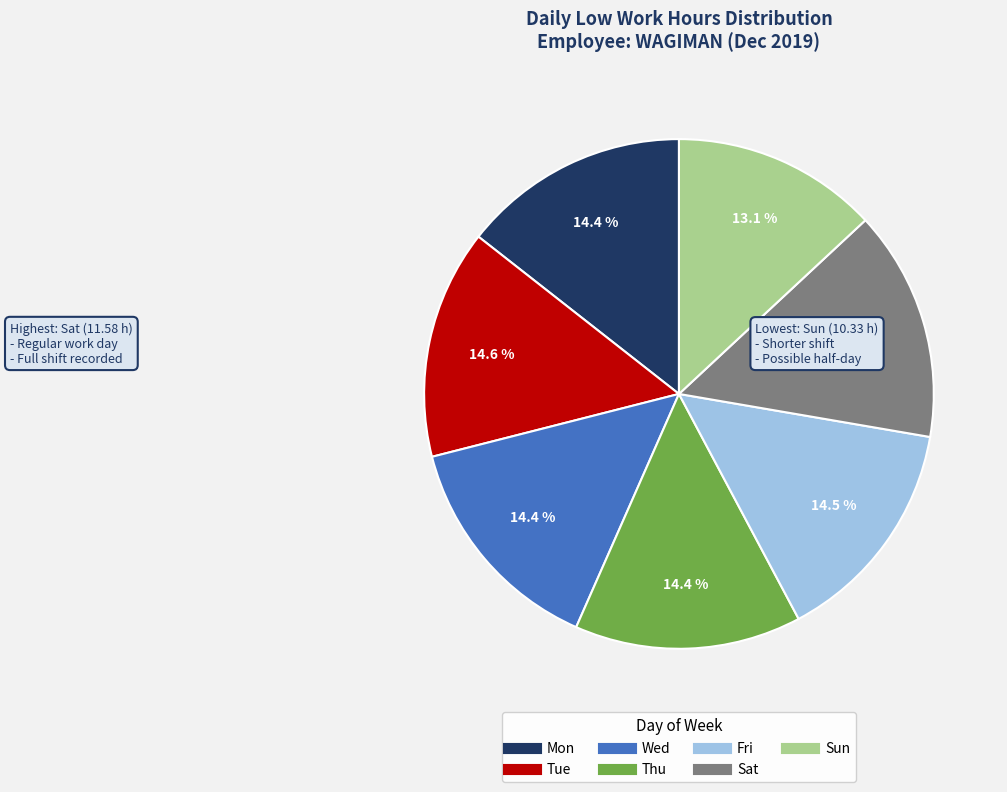

What portion of the pie excludes Wed?

85.6%